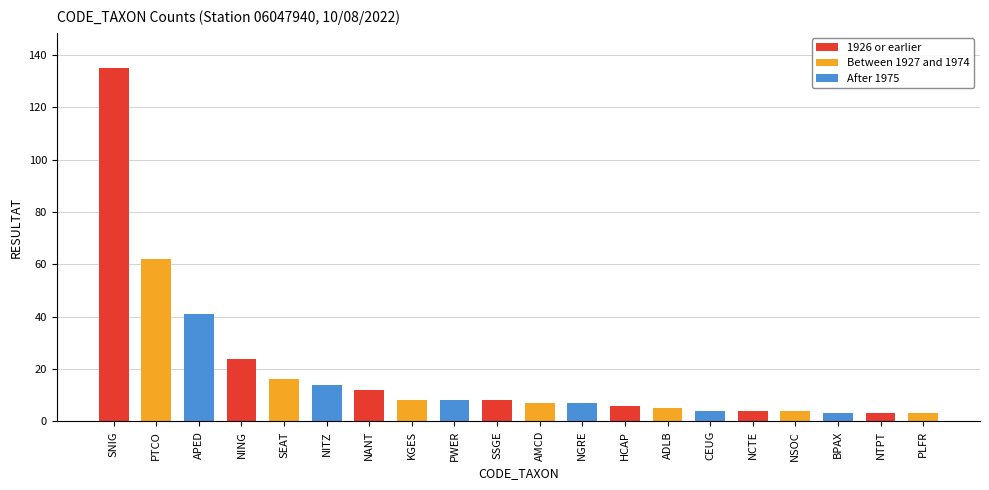

Is it true that the value at ADLB is 5?

True